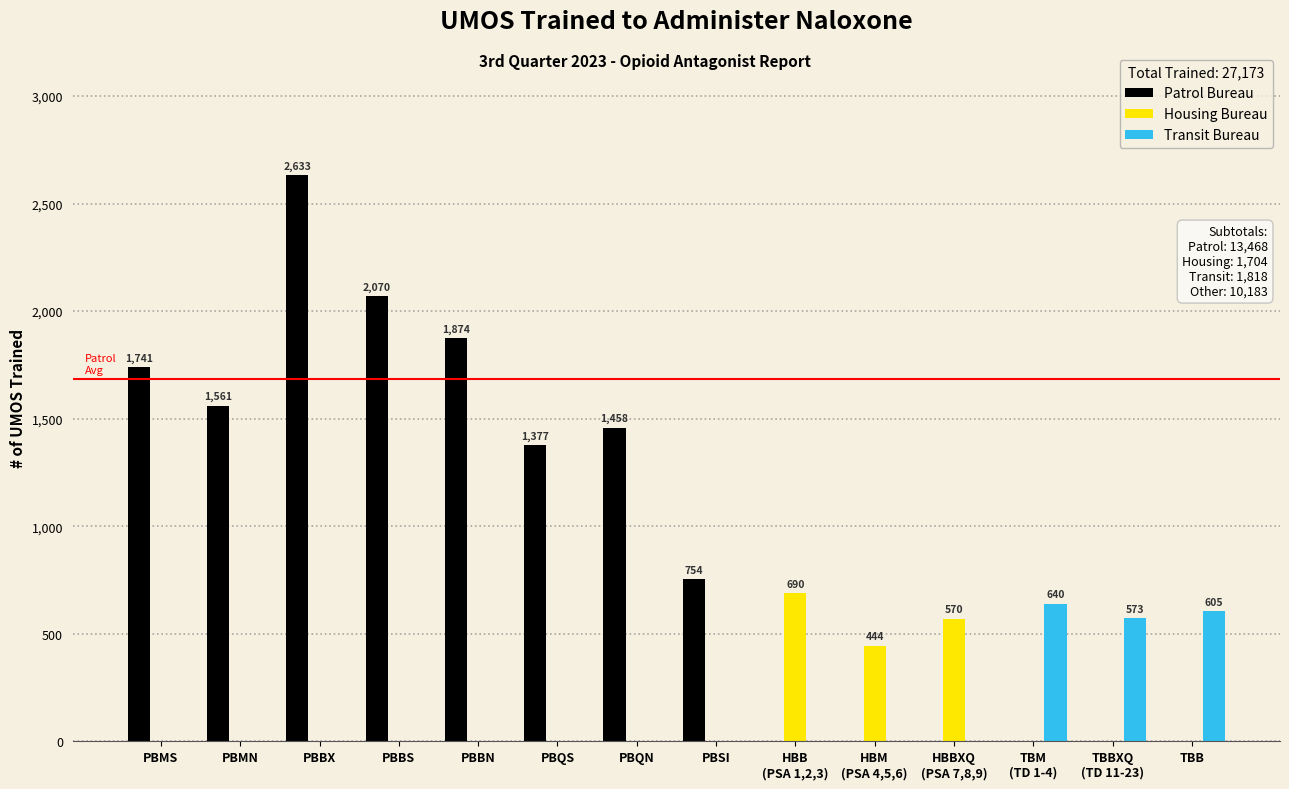

At which category is the sum across all series the highest?

PBBX